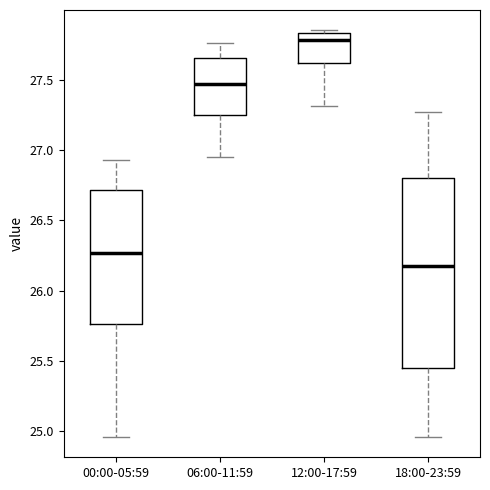

Comparing the boxes themselves (not the whiskers), which one is the tallest?

18:00-23:59